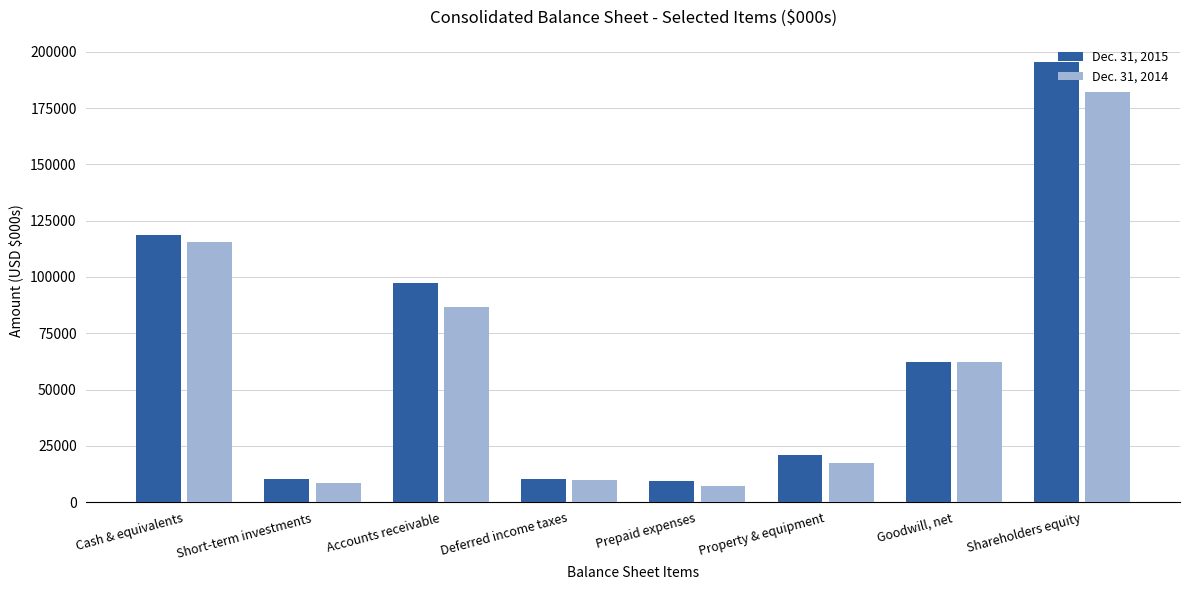

Between Accounts receivable and Goodwill, net, which series saw the biggest shift?

Dec. 31, 2015